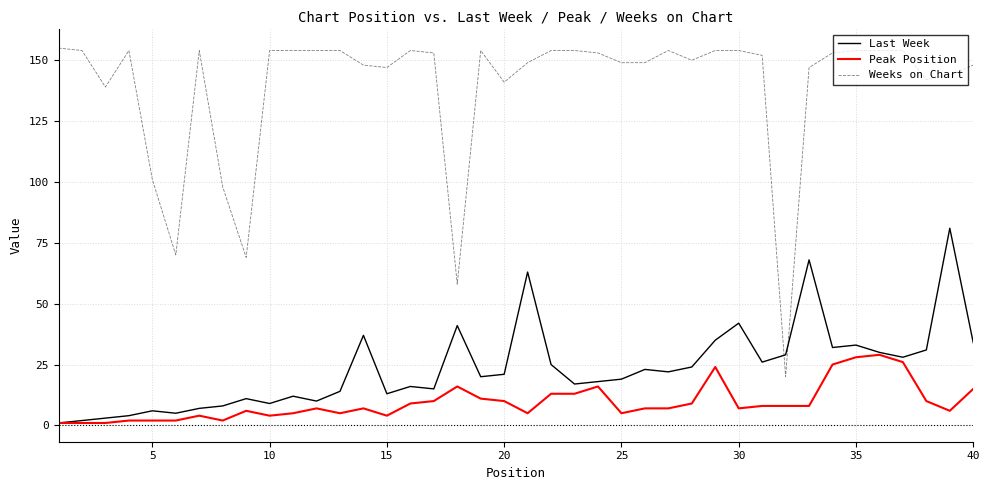

Which series has the largest total across all categories?

Weeks on Chart